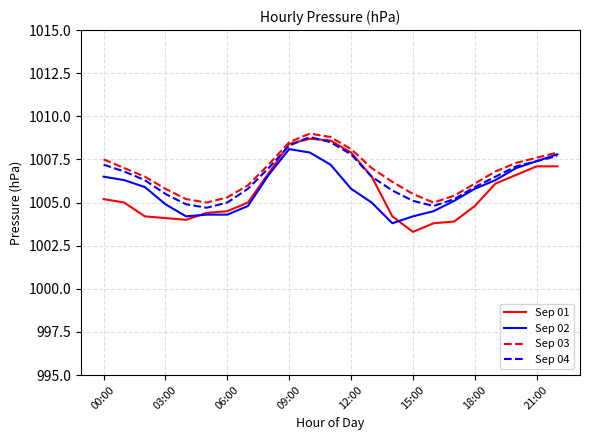

Reading right to left, list all the values displayed in this chart.

Sep 01: 1007.1	1007.1	1006.6	1006.1	1004.8	1003.9	1003.8	1003.3	1004.2	1006.5	1007.9	1008.6	1008.7	1008.4	1006.7	1005.0	1004.5	1004.4	1004.0	1004.1	1004.2	1005.0	1005.2
Sep 02: 1007.8	1007.4	1007.0	1006.3	1005.8	1005.1	1004.5	1004.2	1003.8	1005.0	1005.8	1007.2	1007.9	1008.1	1006.6	1004.8	1004.3	1004.3	1004.2	1004.9	1005.9	1006.3	1006.5
Sep 03: 1007.9	1007.6	1007.3	1006.8	1006.1	1005.4	1005.0	1005.5	1006.2	1007.0	1008.1	1008.8	1009.0	1008.5	1007.2	1006.0	1005.3	1005.0	1005.2	1005.8	1006.5	1007.0	1007.5
Sep 04: 1007.7	1007.4	1007.1	1006.5	1005.9	1005.2	1004.8	1005.1	1005.7	1006.5	1007.8	1008.5	1008.8	1008.3	1007.0	1005.8	1005.0	1004.7	1004.9	1005.5	1006.3	1006.8	1007.2